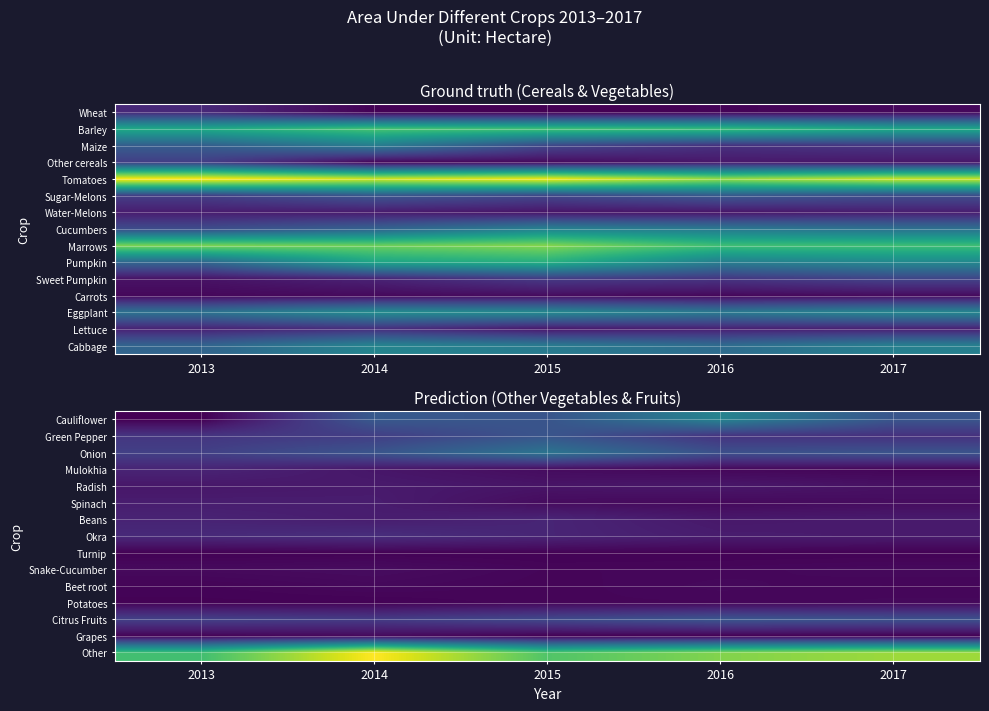

What is the minimum value for Okra?

34.0